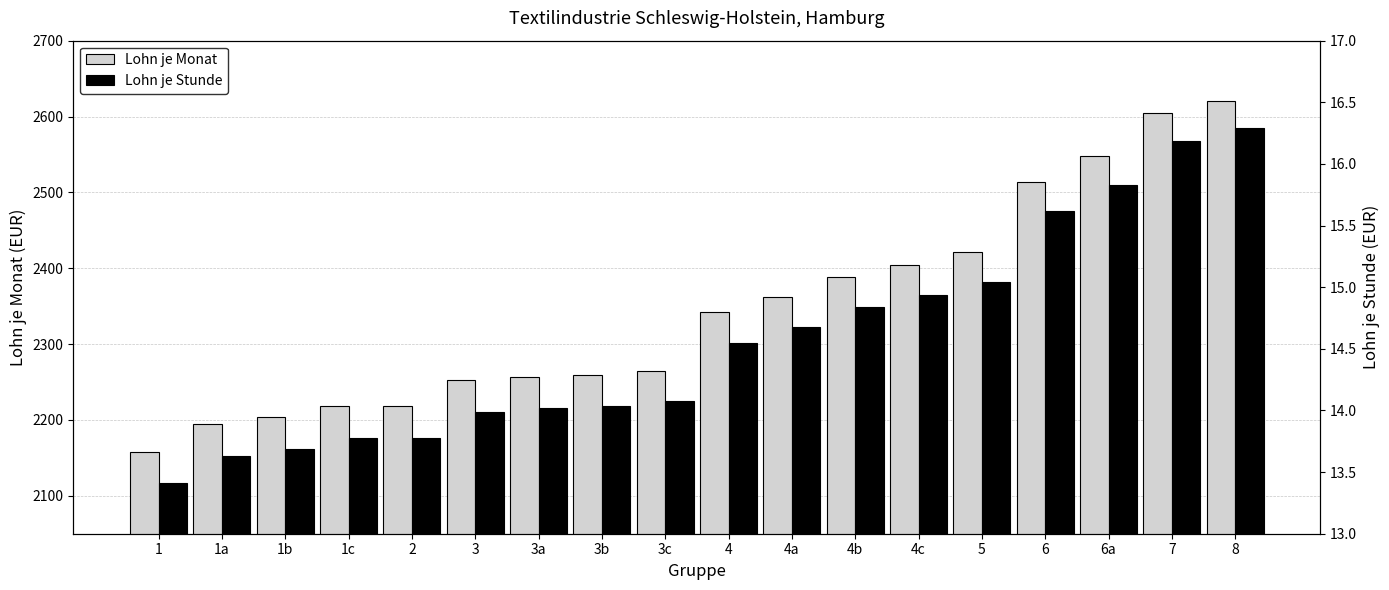

What is the sum of the Lohn je Stunde values at 5 and 2?

28.8